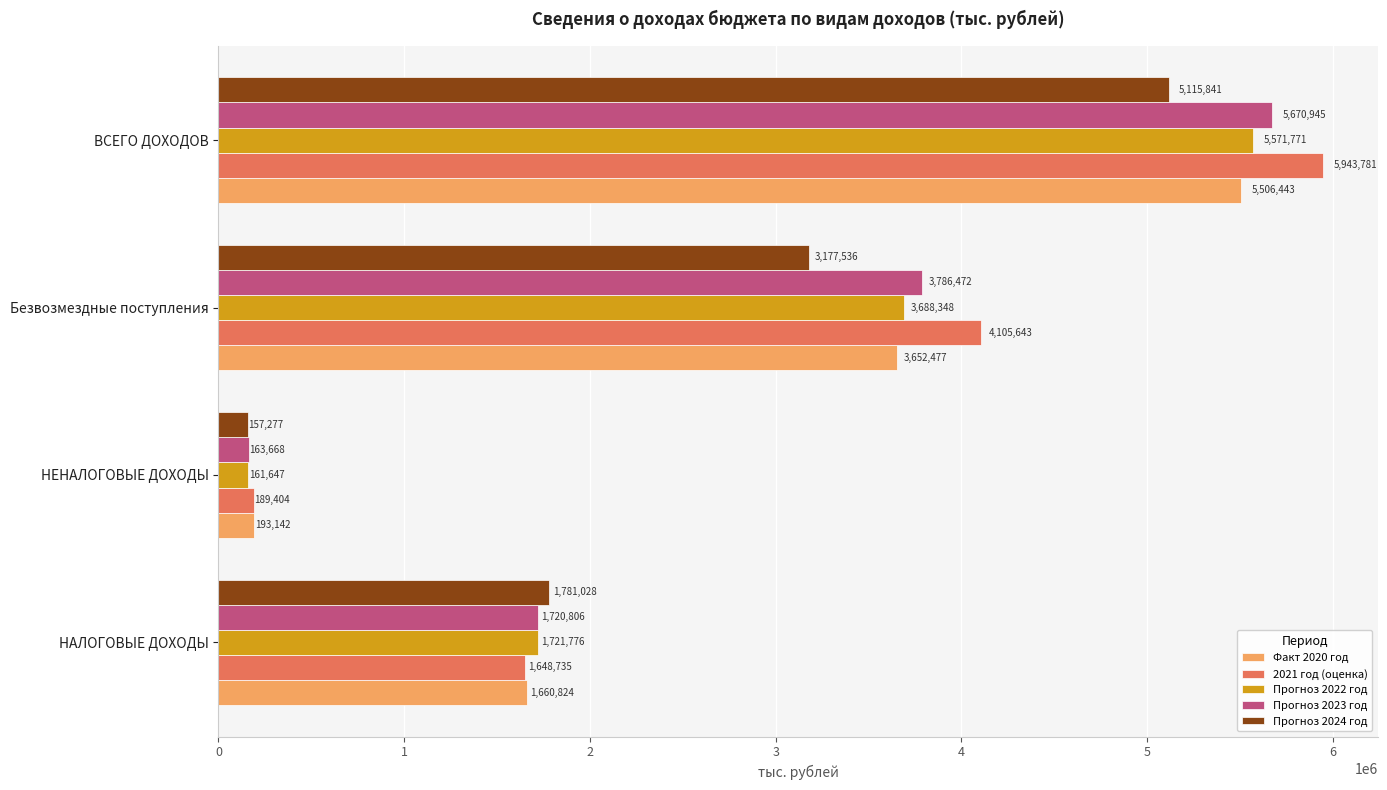

The value of 2021 год (оценка) at Безвозмездные поступления is 4105642.5. True or false?

True